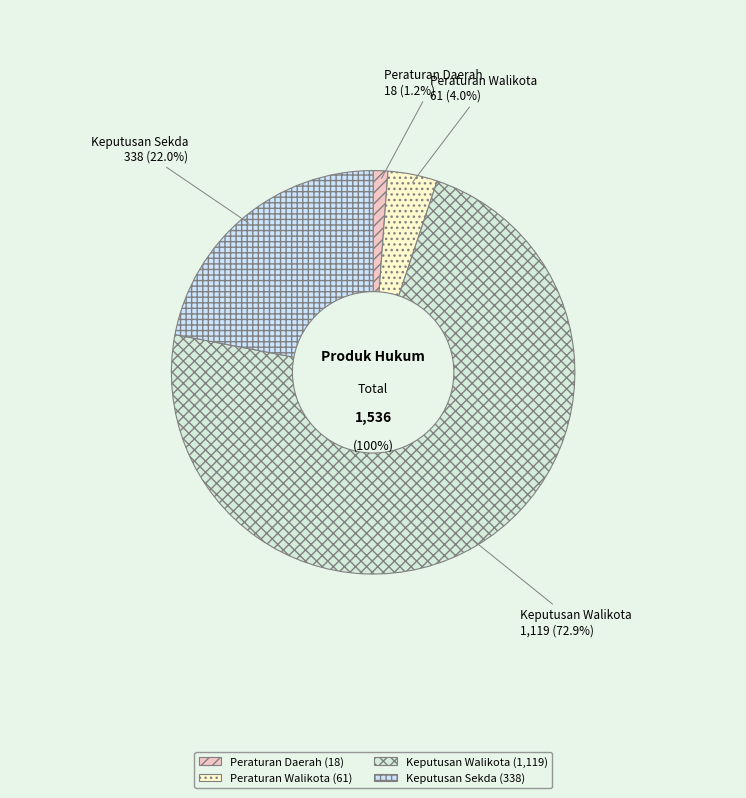

Count the number of slices in the pie.

4